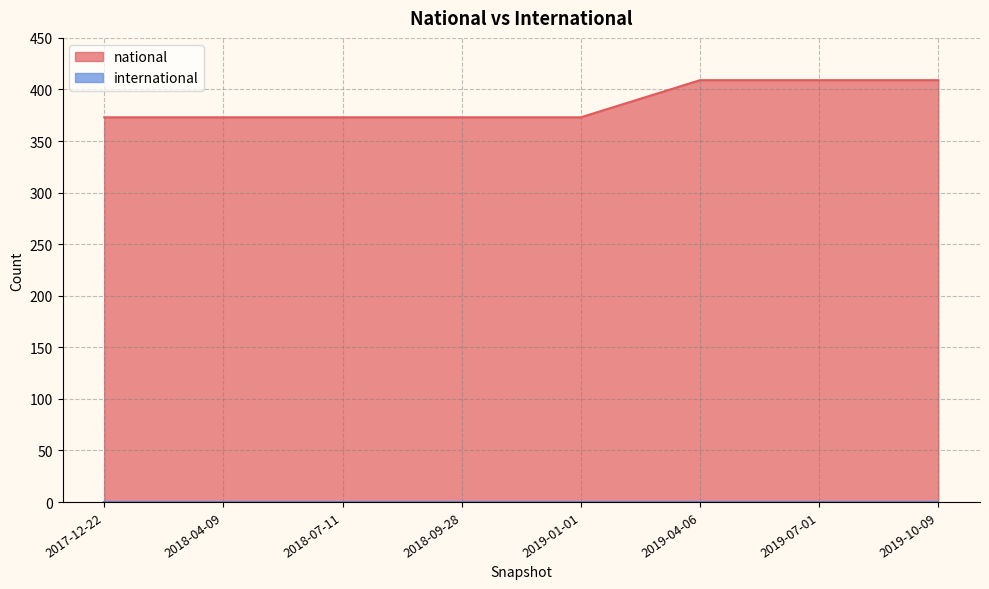

Approximately how many times larger is the value at 2018-04-09 compared to 2019-10-09?

0.9